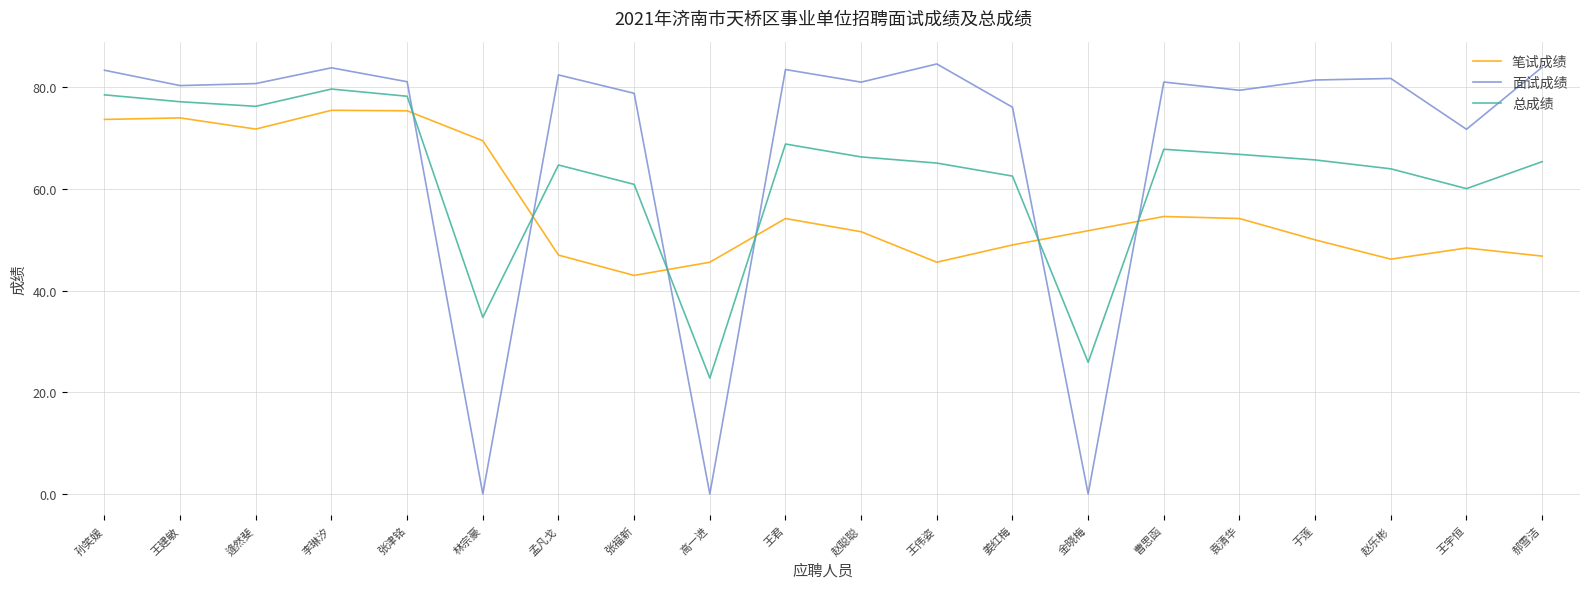

Rank the series at 郝雪洁 from highest to lowest value.

面试成绩, 总成绩, 笔试成绩